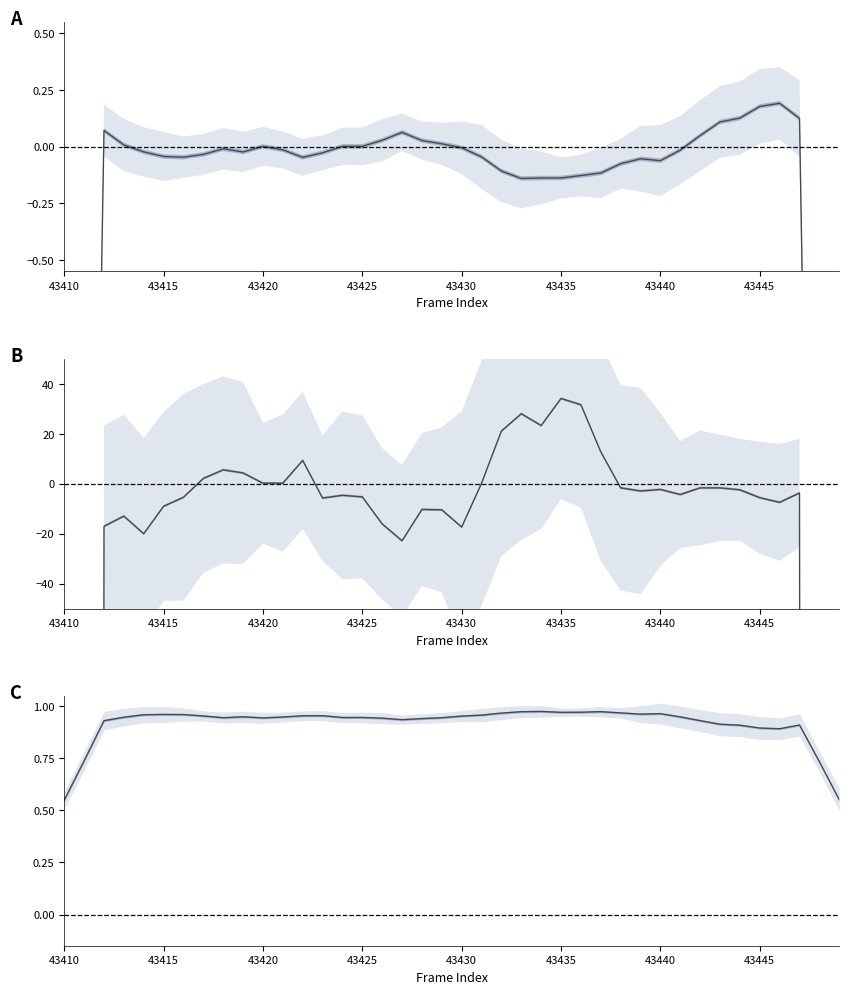

What is the lowest value of the col_519 series?

-12316.5